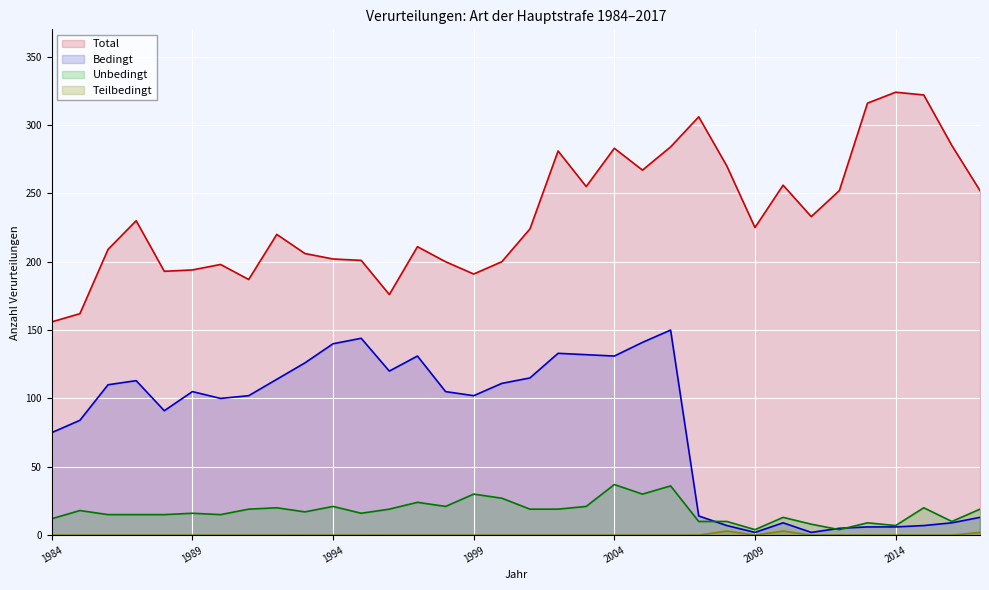

True or false: Unbedingt has a value of 15 at 1988.

True